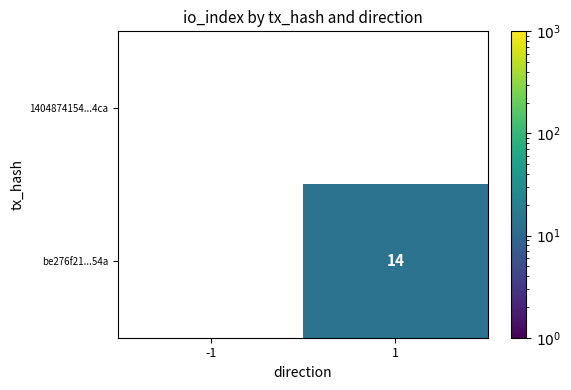

The be276f21...54a series shows 14 at 1. True or false?

True